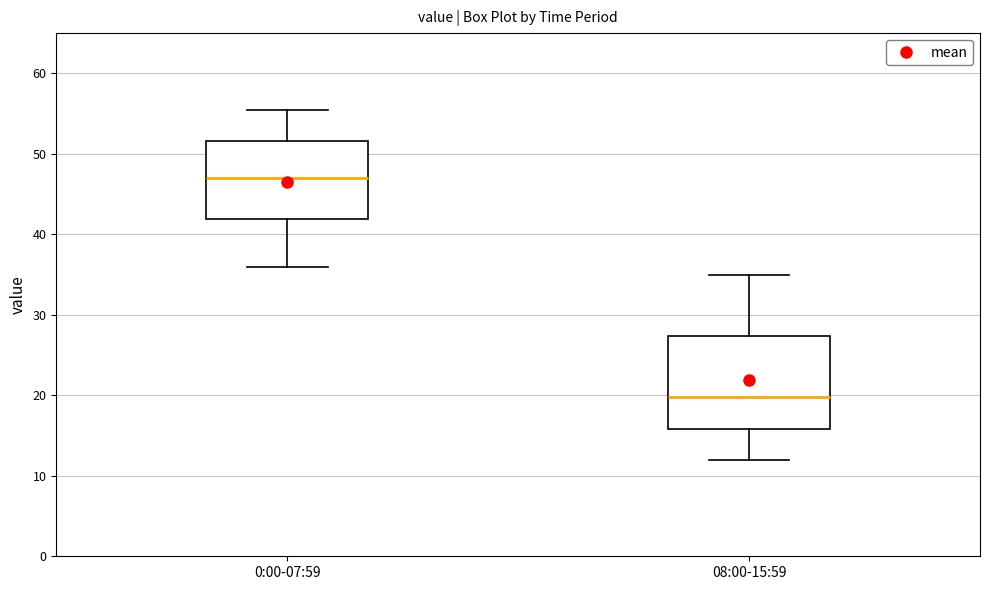

Reading left to right, transcribe this box plot: for each box, give where its median line is, the range the box spans, and where its two whiskers end, as read against the y-axis. The values are not printed on the chart, so give them approximately, as read against the axis.

0:00-07:59: median 47, box 42 to 52, whiskers 36 to 56
08:00-15:59: median 20, box 16 to 27, whiskers 12 to 35